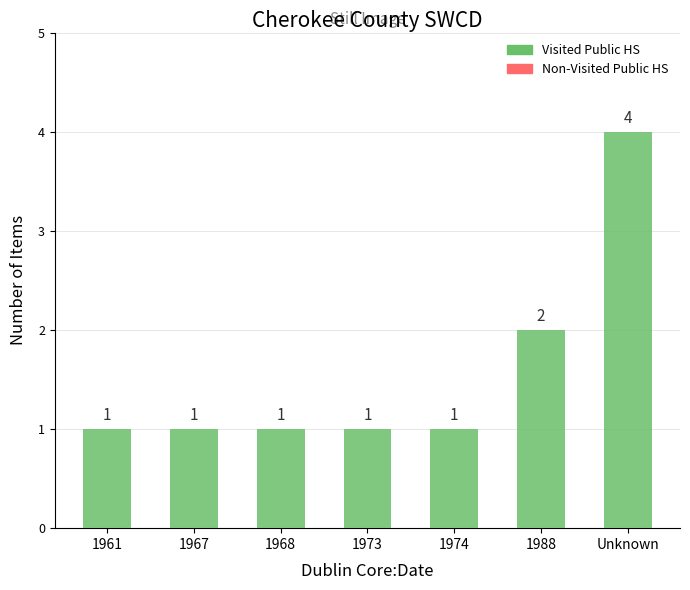

Reading left to right, what are all the values shown in this chart?

1	1	1	1	1	2	4